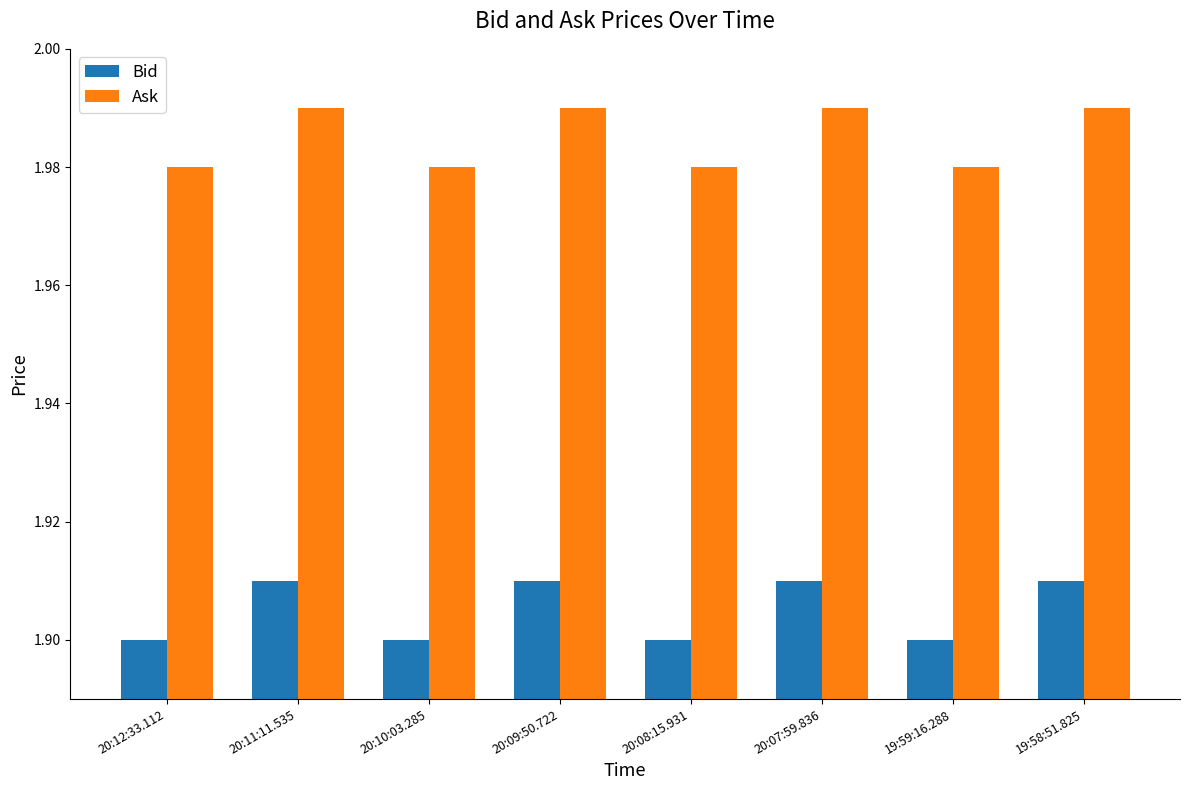

What is the sum of the Ask values at 20:11:11.535 and 20:10:03.285?

4.0